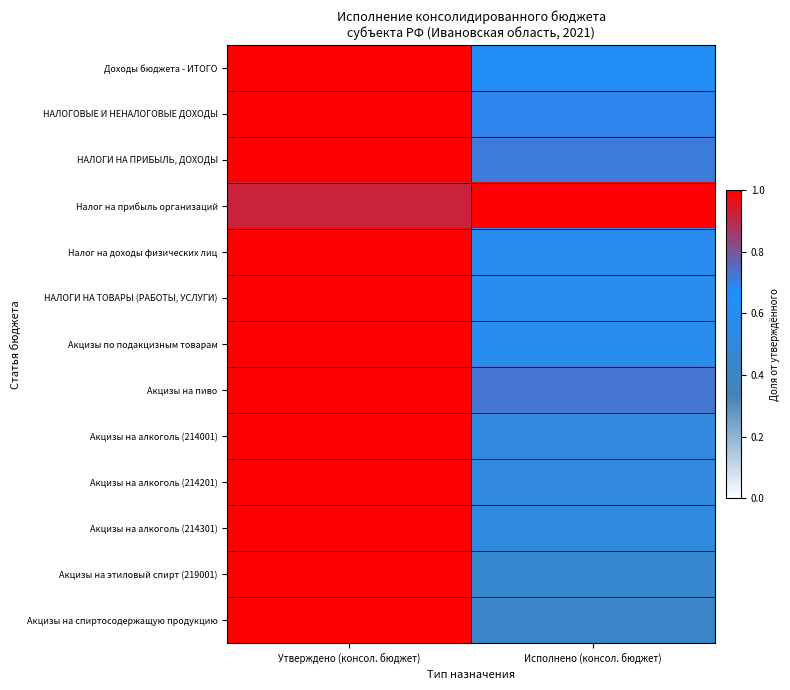

Reading left to right, transcribe all the data shown in this chart.

Доходы бюджета - ИТОГО: Утверждено (консол. бюджет)=1.0	Исполнено (консол. бюджет)=0.6
НАЛОГОВЫЕ И НЕНАЛОГОВЫЕ ДОХОДЫ: Утверждено (консол. бюджет)=1.0	Исполнено (консол. бюджет)=0.7
НАЛОГИ НА ПРИБЫЛЬ, ДОХОДЫ: Утверждено (консол. бюджет)=1.0	Исполнено (консол. бюджет)=0.7
Налог на прибыль организаций: Утверждено (консол. бюджет)=0.9	Исполнено (консол. бюджет)=1.0
Налог на доходы физических лиц: Утверждено (консол. бюджет)=1.0	Исполнено (консол. бюджет)=0.6
НАЛОГИ НА ТОВАРЫ (РАБОТЫ, УСЛУГИ): Утверждено (консол. бюджет)=1.0	Исполнено (консол. бюджет)=0.6
Акцизы по подакцизным товарам: Утверждено (консол. бюджет)=1.0	Исполнено (консол. бюджет)=0.6
Акцизы на пиво: Утверждено (консол. бюджет)=1.0	Исполнено (консол. бюджет)=0.7
Акцизы на алкоголь (214001): Утверждено (консол. бюджет)=1.0	Исполнено (консол. бюджет)=0.5
Акцизы на алкоголь (214201): Утверждено (консол. бюджет)=1.0	Исполнено (консол. бюджет)=0.5
Акцизы на алкоголь (214301): Утверждено (консол. бюджет)=1.0	Исполнено (консол. бюджет)=0.5
Акцизы на этиловый спирт (219001): Утверждено (консол. бюджет)=1.0	Исполнено (консол. бюджет)=0.5
Акцизы на спиртосодержащую продукцию: Утверждено (консол. бюджет)=1.0	Исполнено (консол. бюджет)=0.4